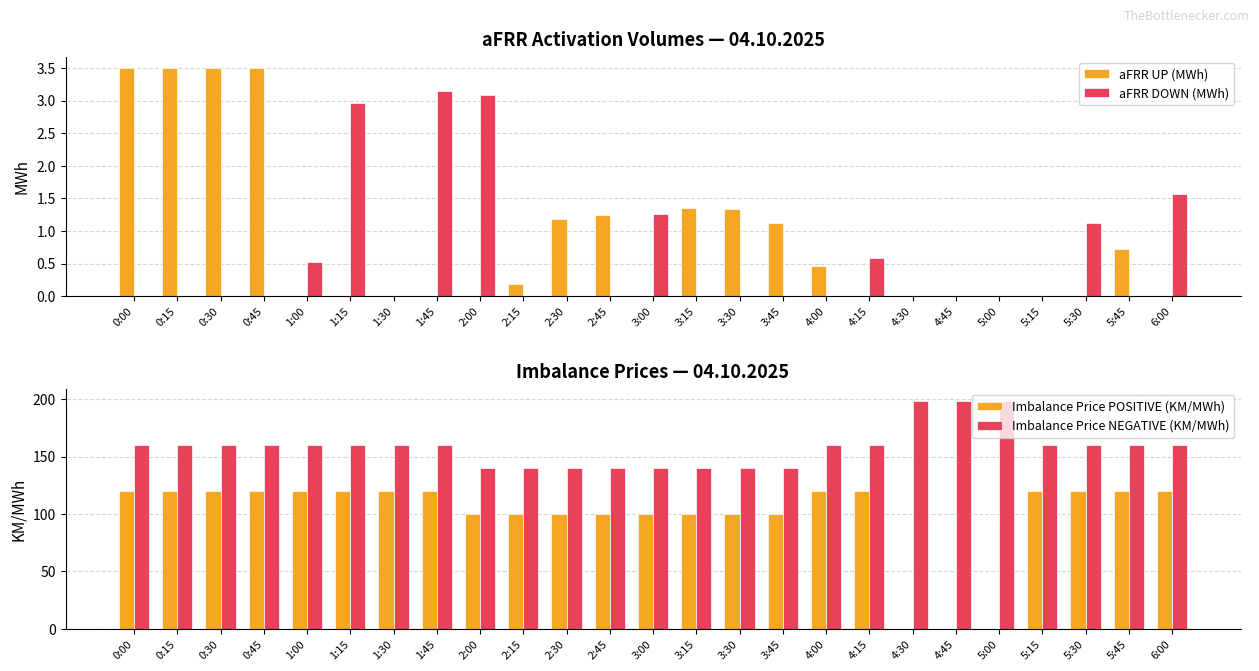

Does the chart contain stacked bars?

No